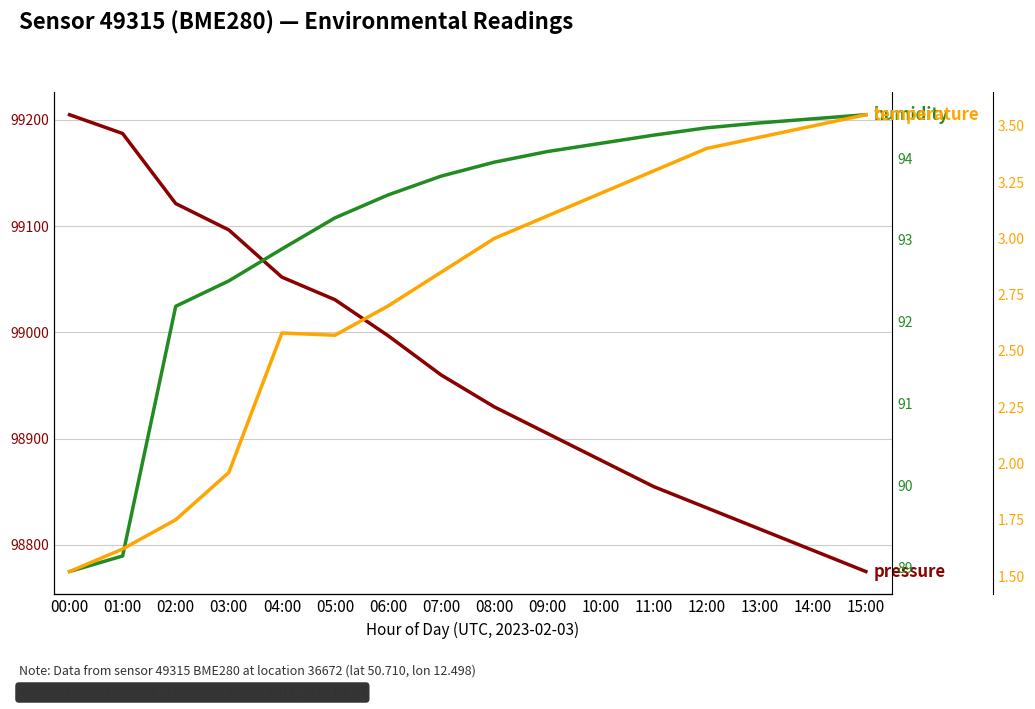

True or false: temperature and pressure cross at least once.

False